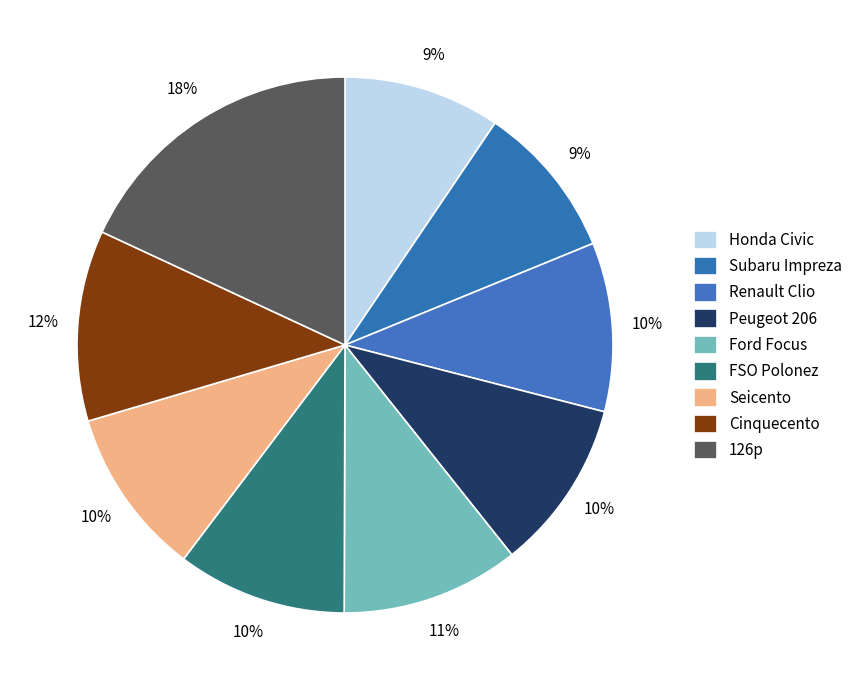

How many segments does this pie chart have?

9